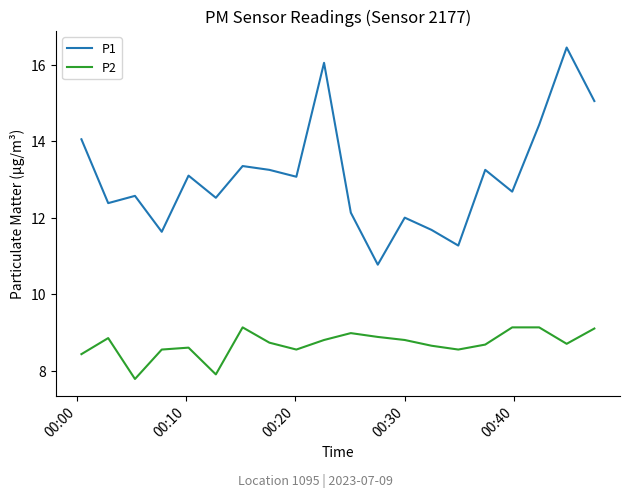

Which series has the largest total across all categories?

P1